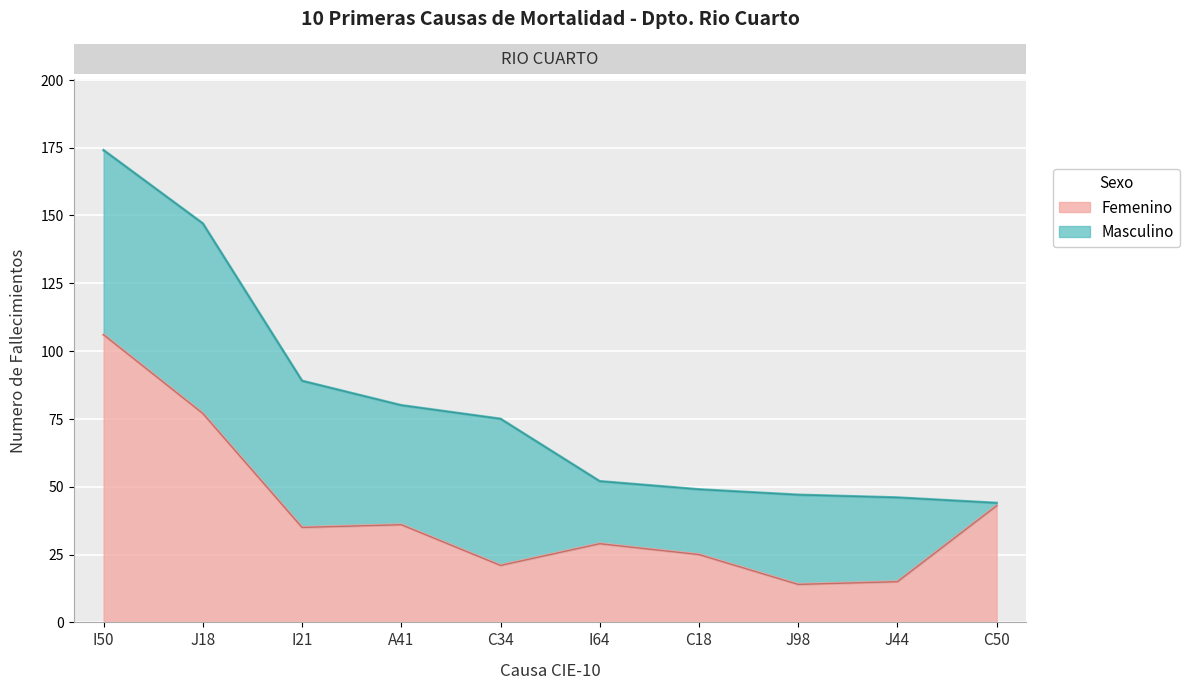

How many points are higher than both their immediate neighbors (excluding endpoints)?

2